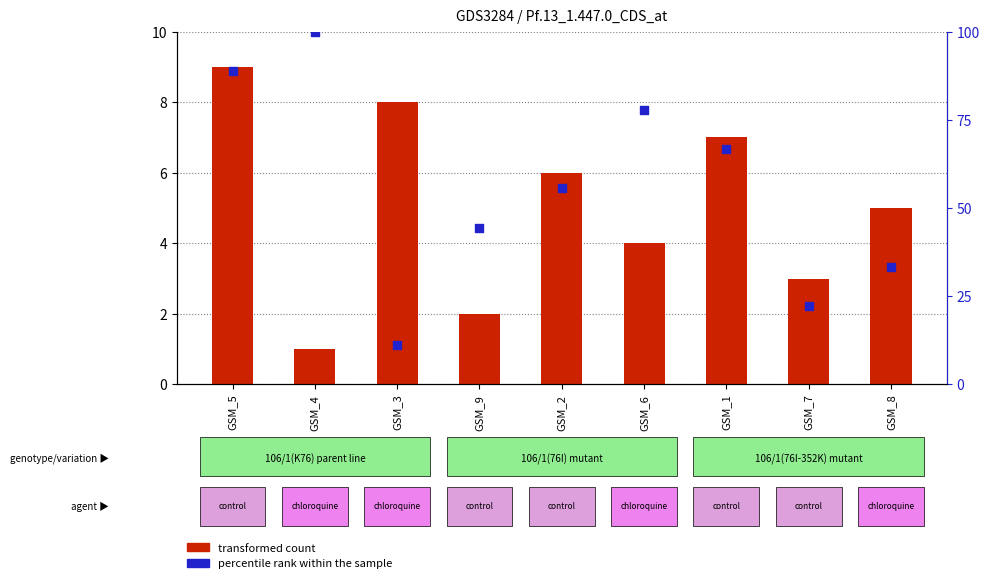

Which series has the largest total across all categories?

percentile rank within the sample